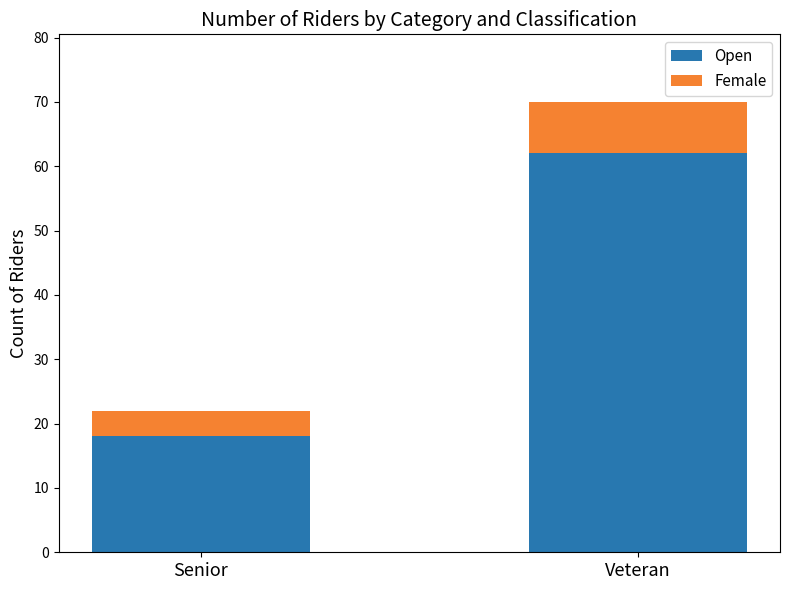

True or false: Open has a value of 104 at Veteran.

False